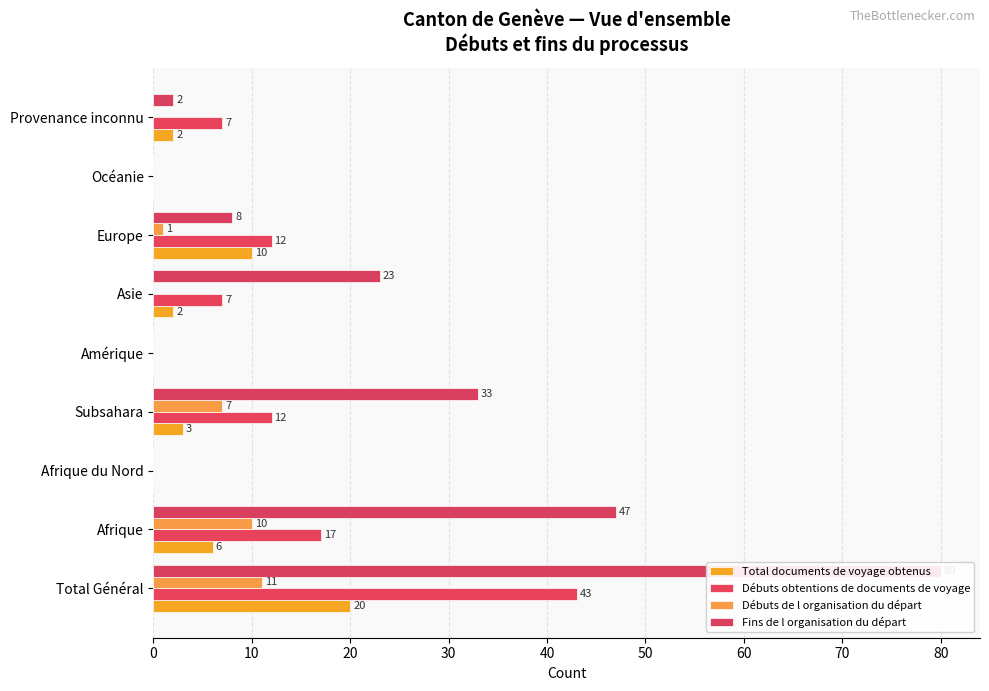

Is it true that Débuts obtentions de documents de voyage equals 10 at Provenance inconnu?

False